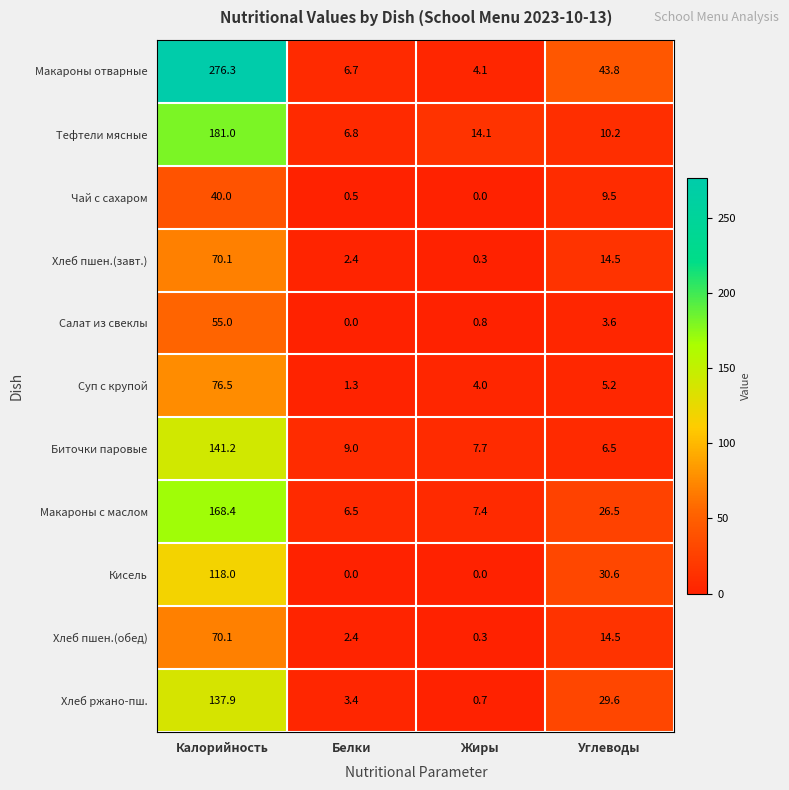

What is the minimum value for Суп с крупой?

1.3